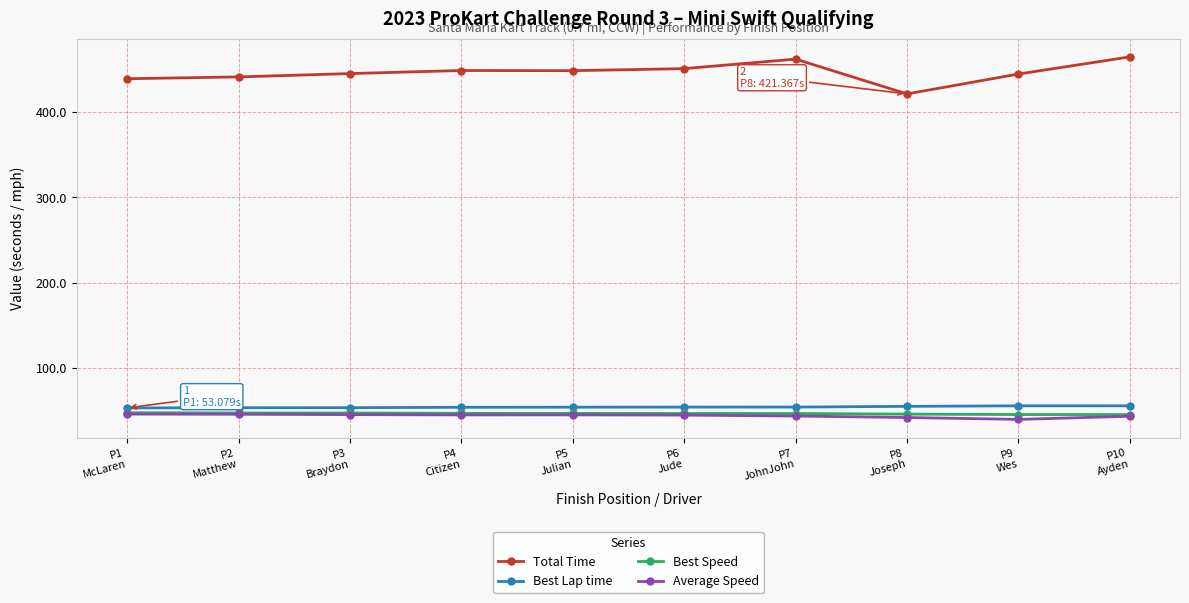

How many values in the Total Time series exceed 448?

5